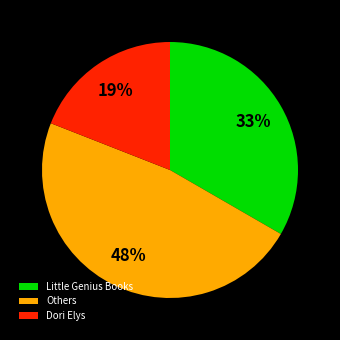

Between Little Genius Books and Dori Elys, which is larger?

Little Genius Books